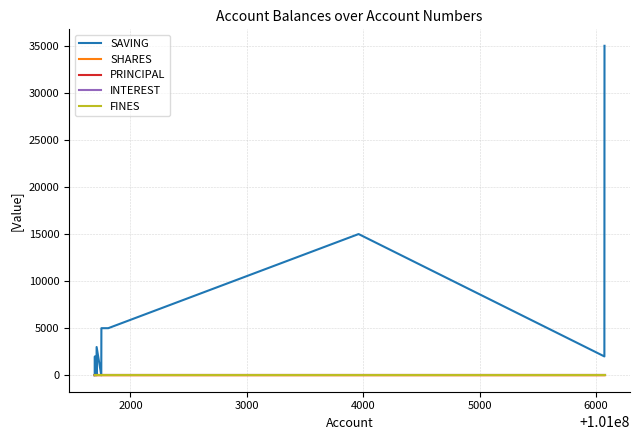

How many lines are shown in the chart?

5